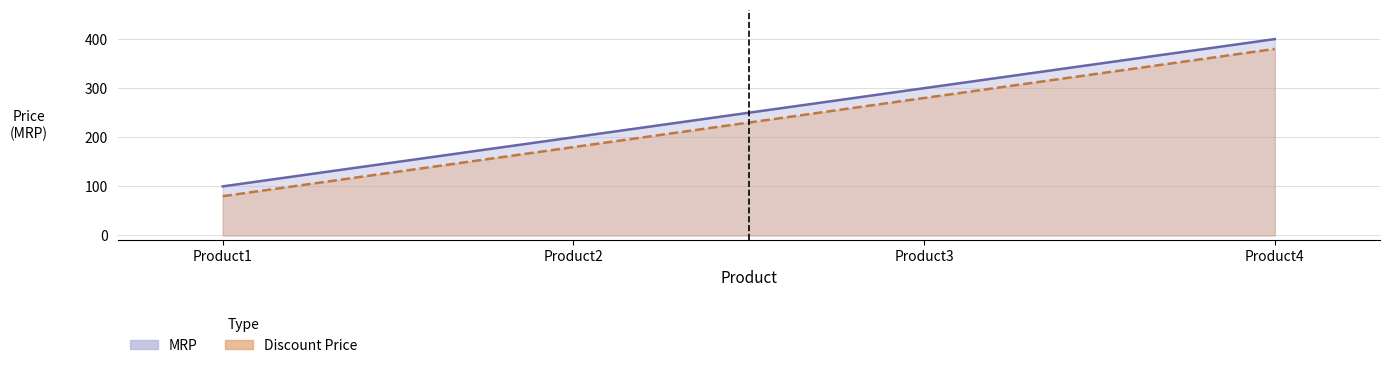

True or false: MRP and Discount Price cross at least once.

False